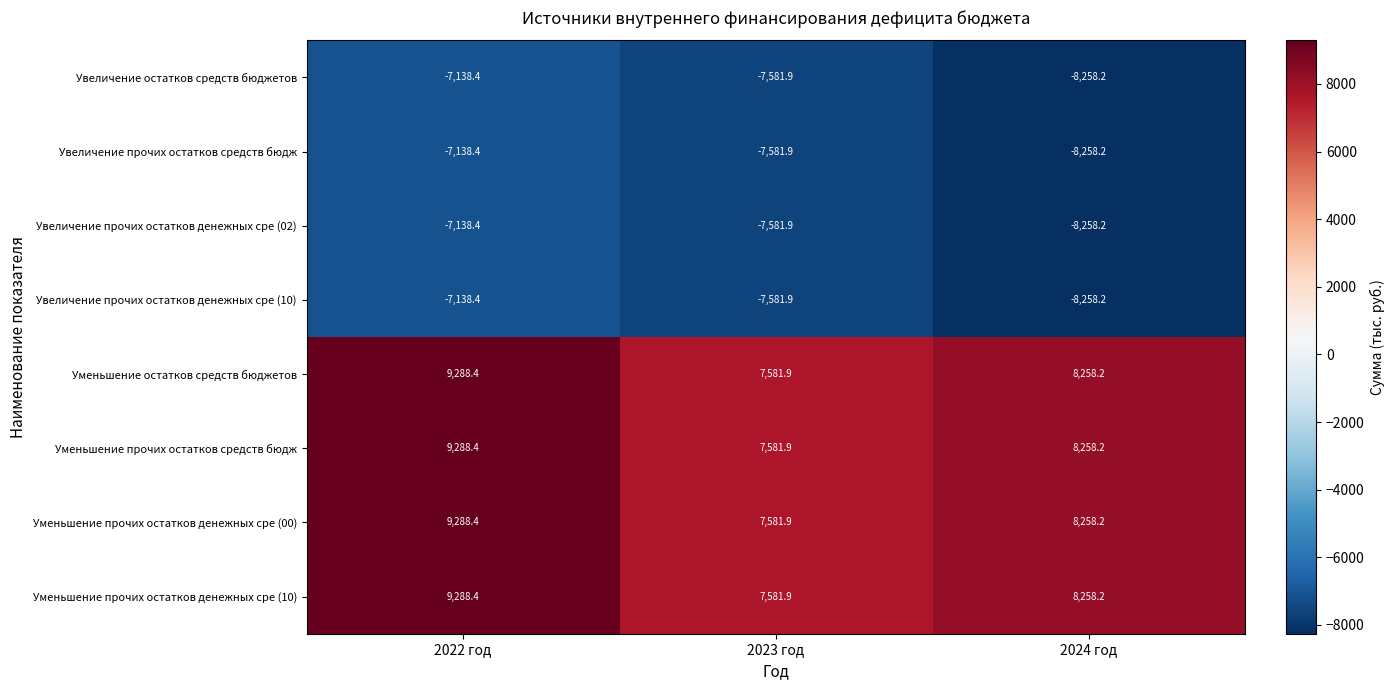

What is the approximate value of Увеличение прочих остатков денежных сре (02) at 2024 год?

-8258.2